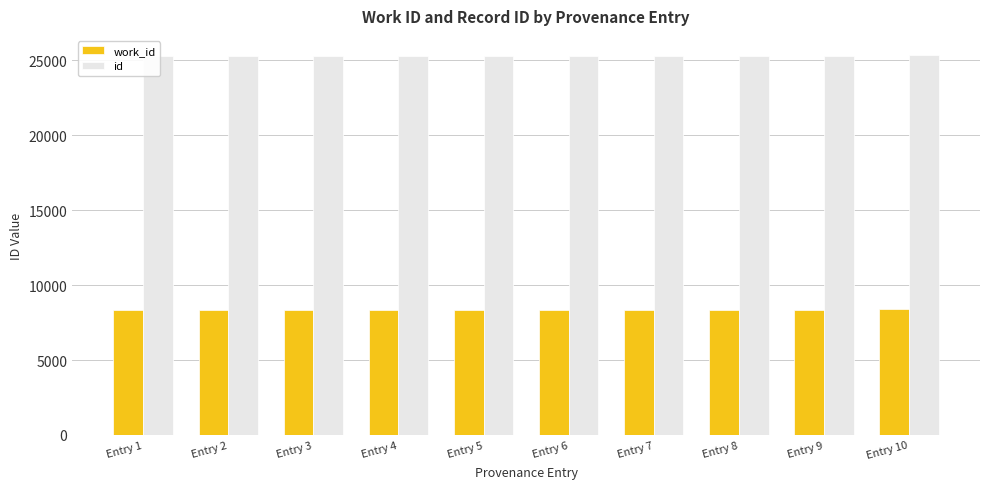

What is the difference between the maximum and minimum values in the id series?

64